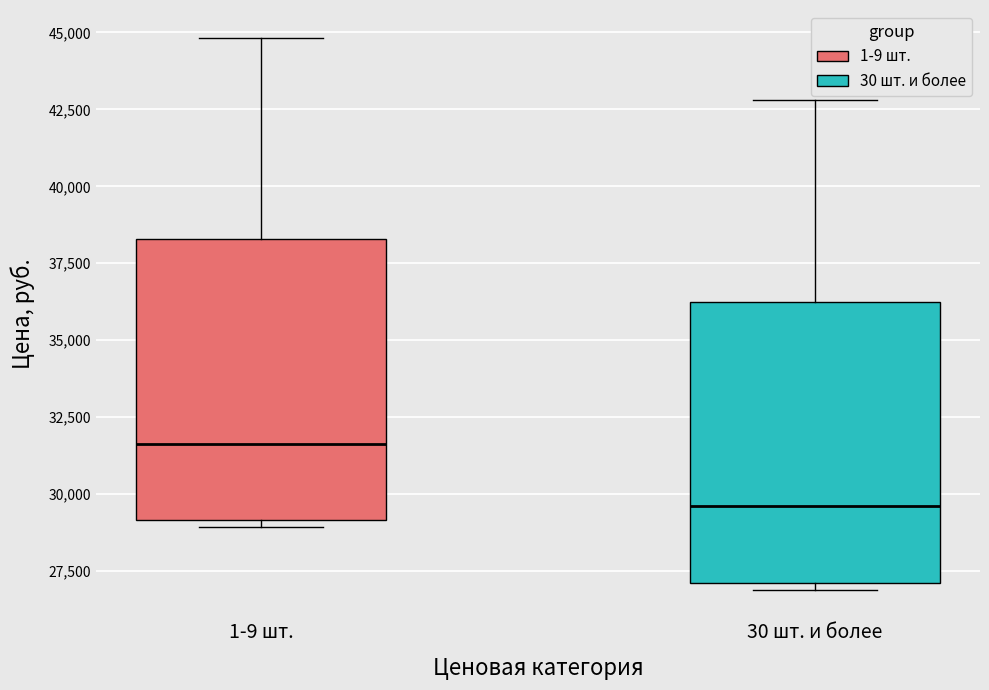

Which box's median line is the lowest?

30 шт. и более